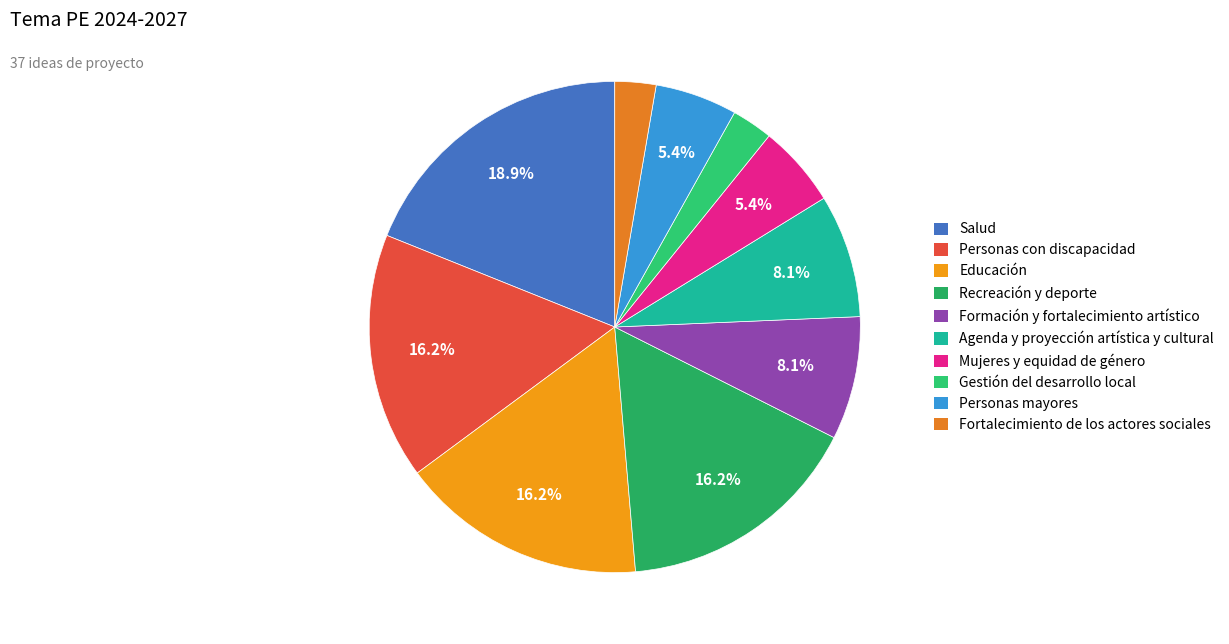

Which slice is the largest?

Salud